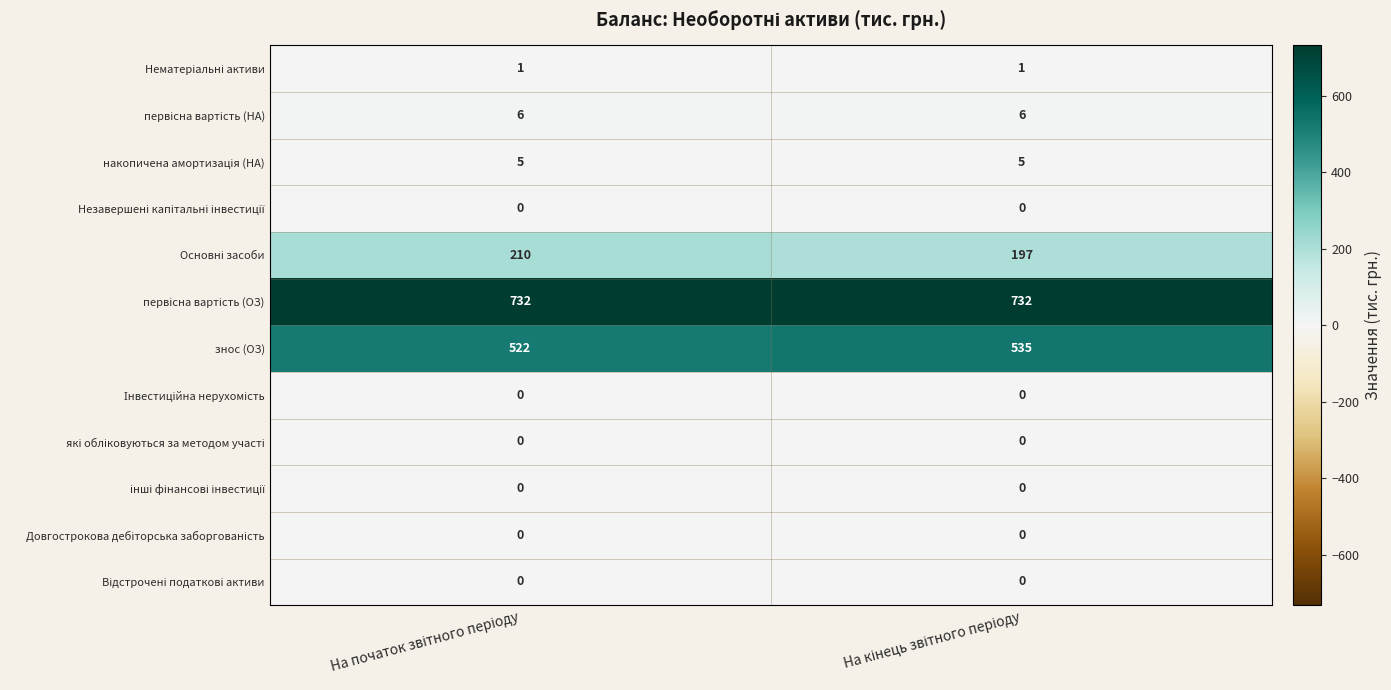

What is the greatest value displayed?

732